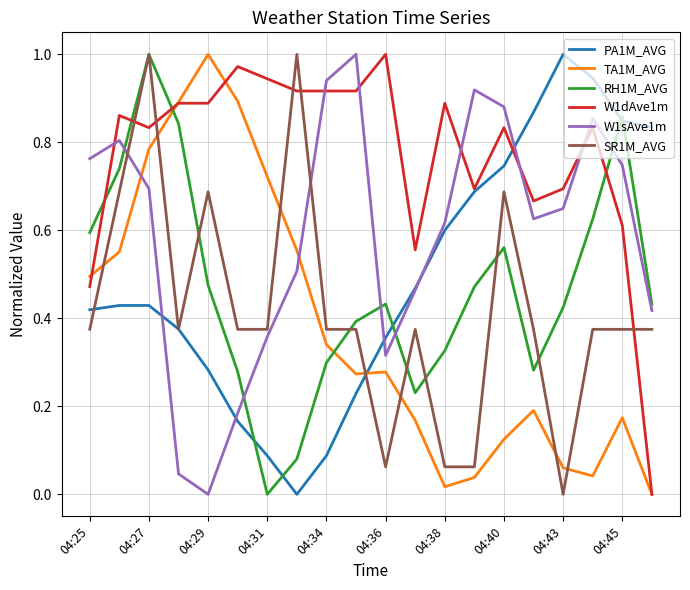

Which series has the largest total across all categories?

W1dAve1m